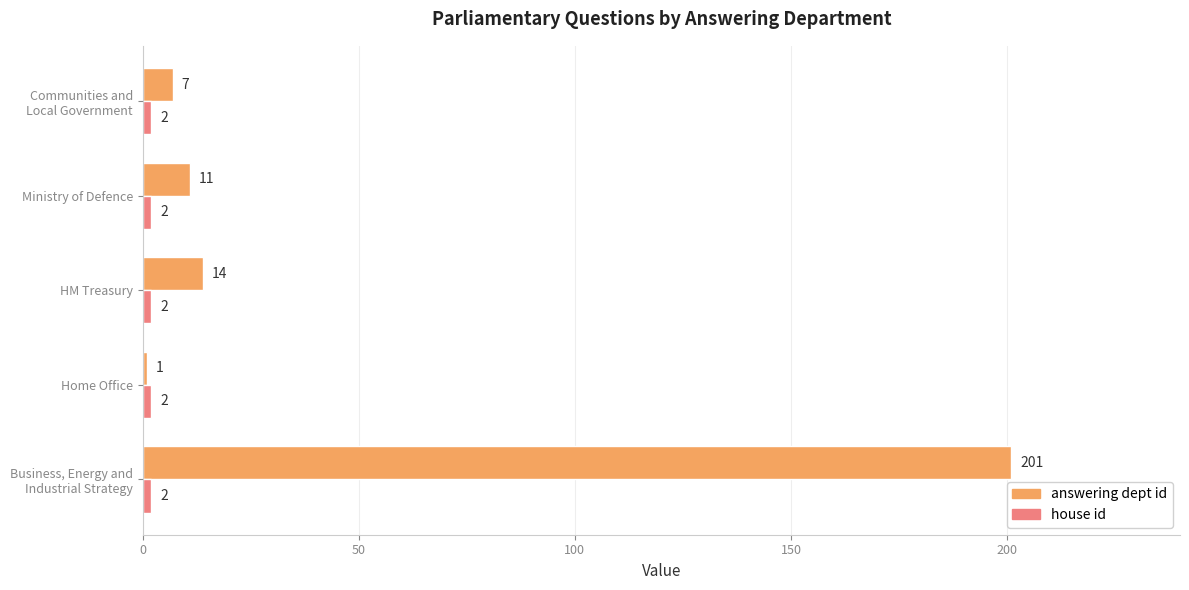

At which category does the chart reach its minimum across all series?

Home Office